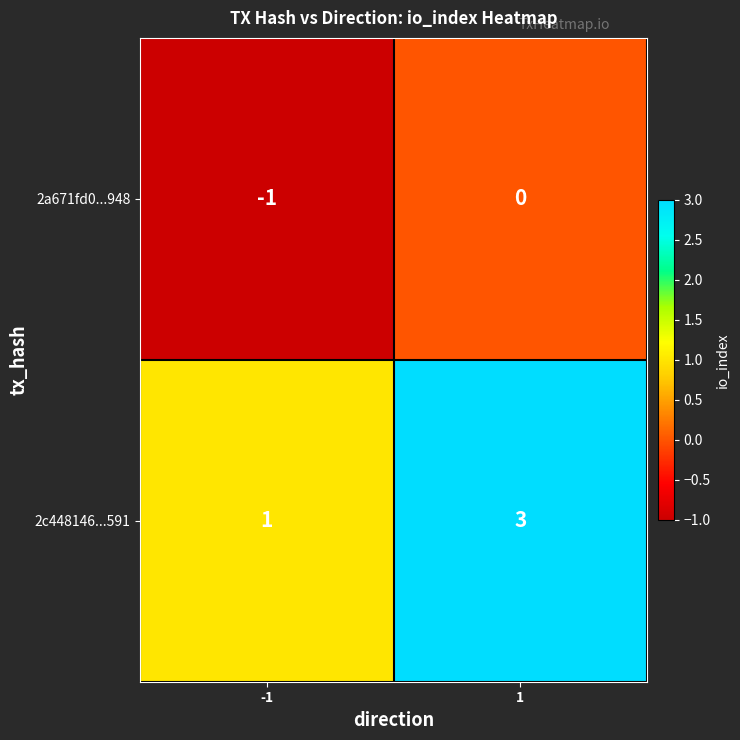

List the series in order of their peak value, lowest first.

2a671fd0...948, 2c448146...591